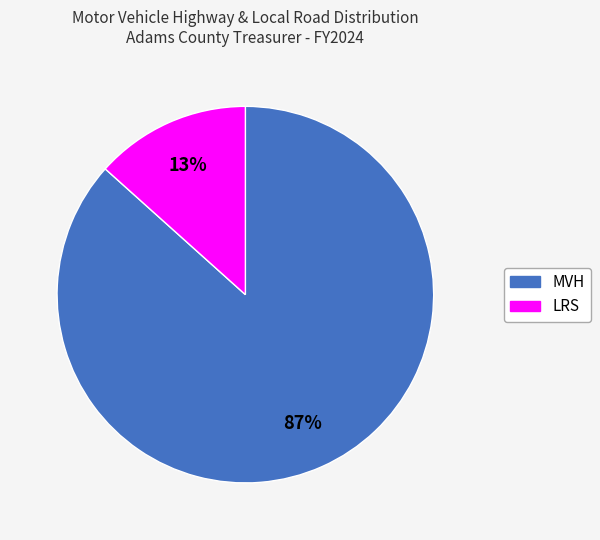

Which slice represents more than half of the pie?

MVH